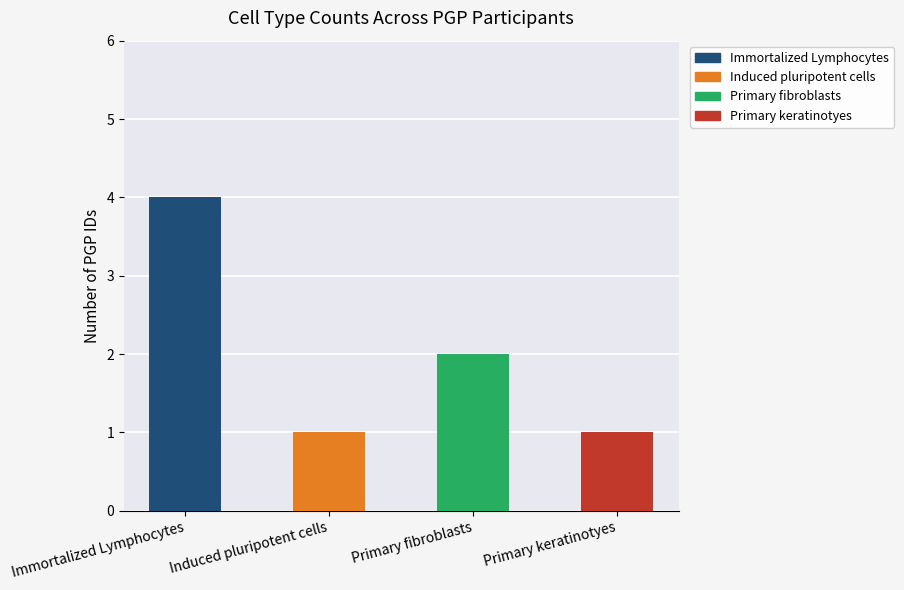

What position from the left is Primary keratinotyes?

4